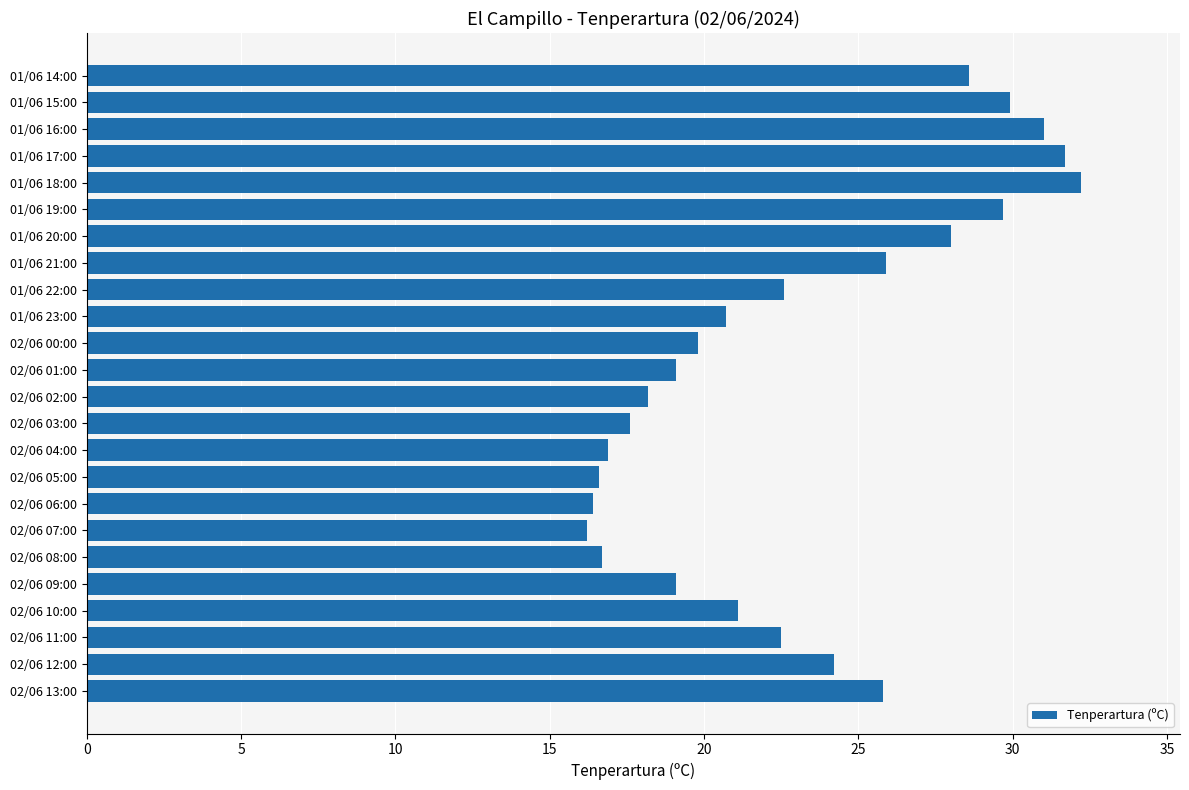

Is it true that the value at 02/06 07:00 is 16.2?

True